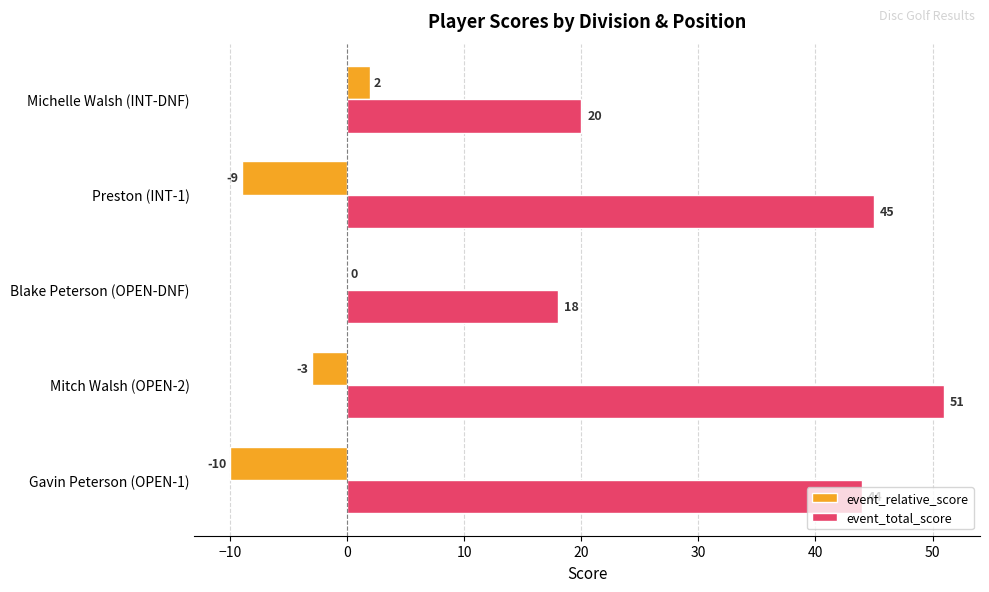

How many series are shown in this chart?

2